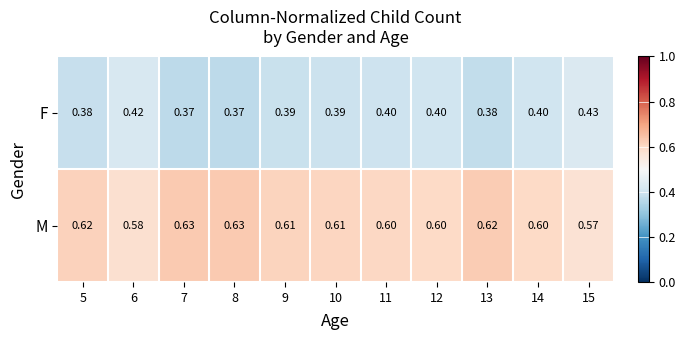

List the series in order of their overall mean, highest first.

M, F